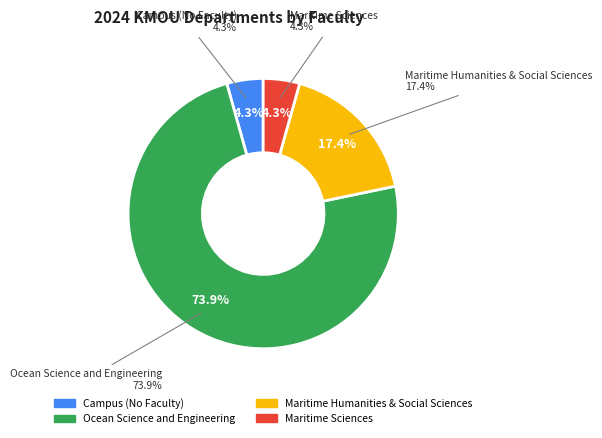

Is there any slice that represents more than half of the pie?

Yes